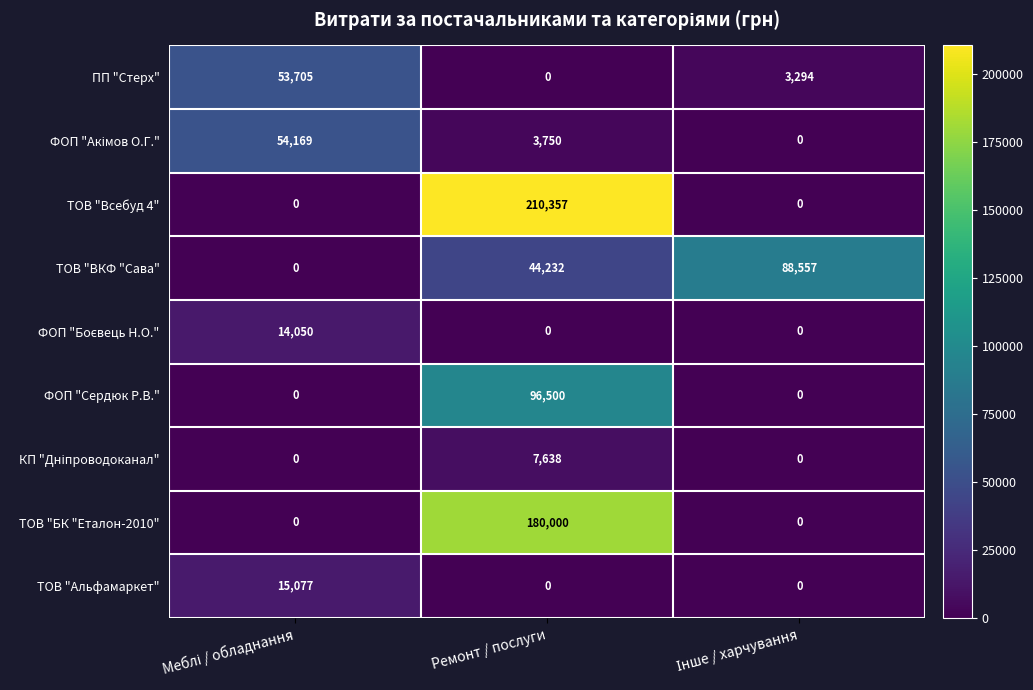

Which label corresponds to the largest value in the chart?

Ремонт / послуги